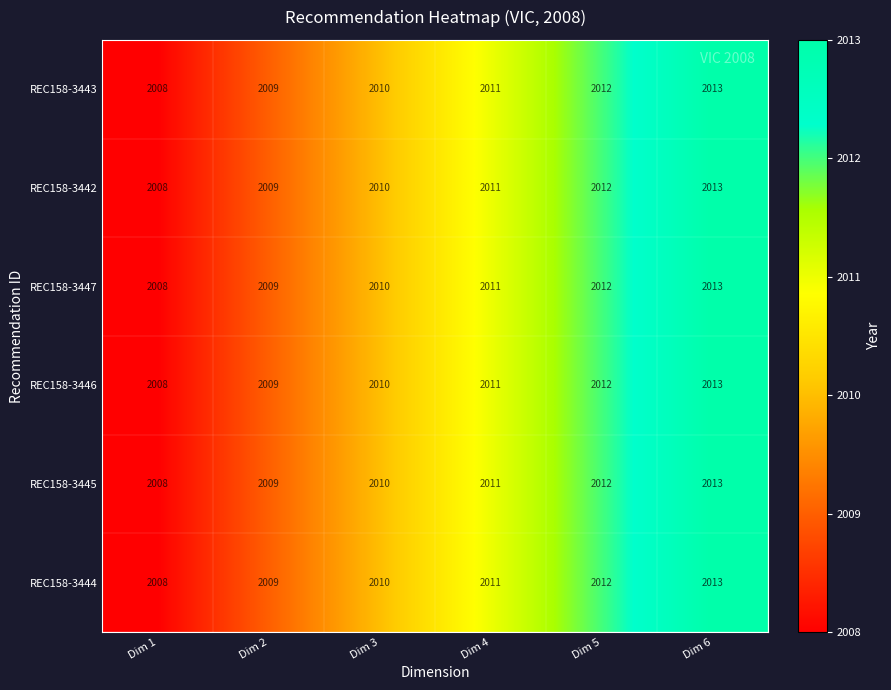

What is the difference between the maximum and minimum values in the REC158-3445 series?

5